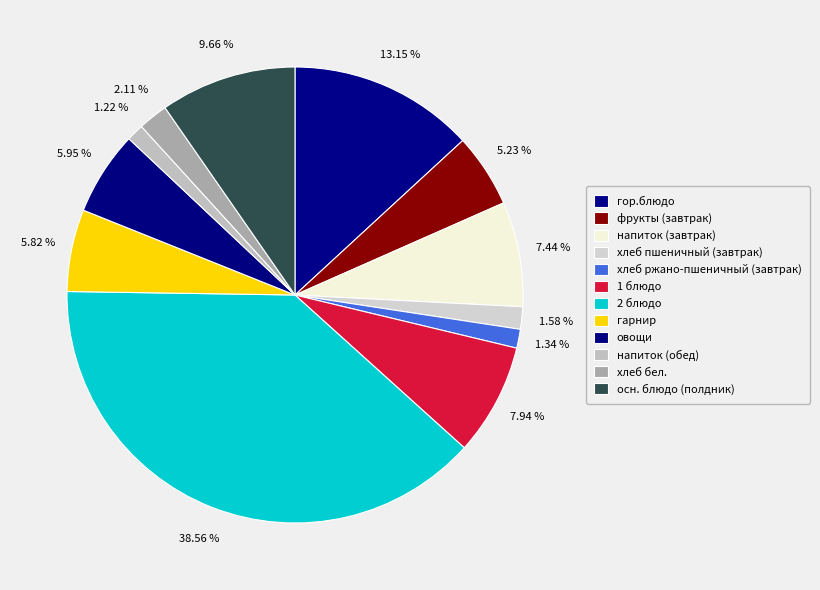

Rank the categories by value from highest to lowest.

2 блюдо, гор.блюдо, осн. блюдо (полдник), 1 блюдо, напиток (завтрак), овощи, гарнир, фрукты (завтрак), хлеб бел., хлеб пшеничный (завтрак), хлеб ржано-пшеничный (завтрак), напиток (обед)